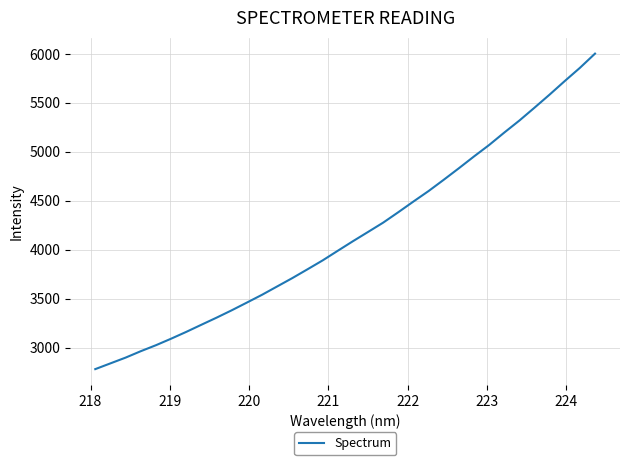

What is the maximum value shown in the chart?

6003.8